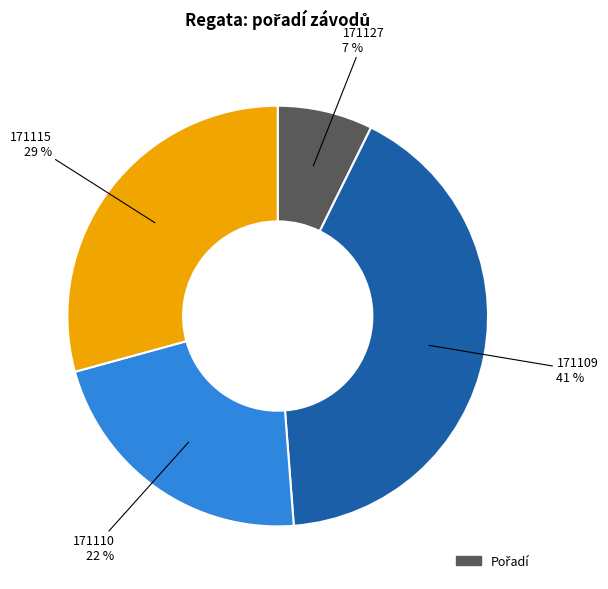

To the nearest percent, what is the difference between the largest and smallest slice percentages?

34%